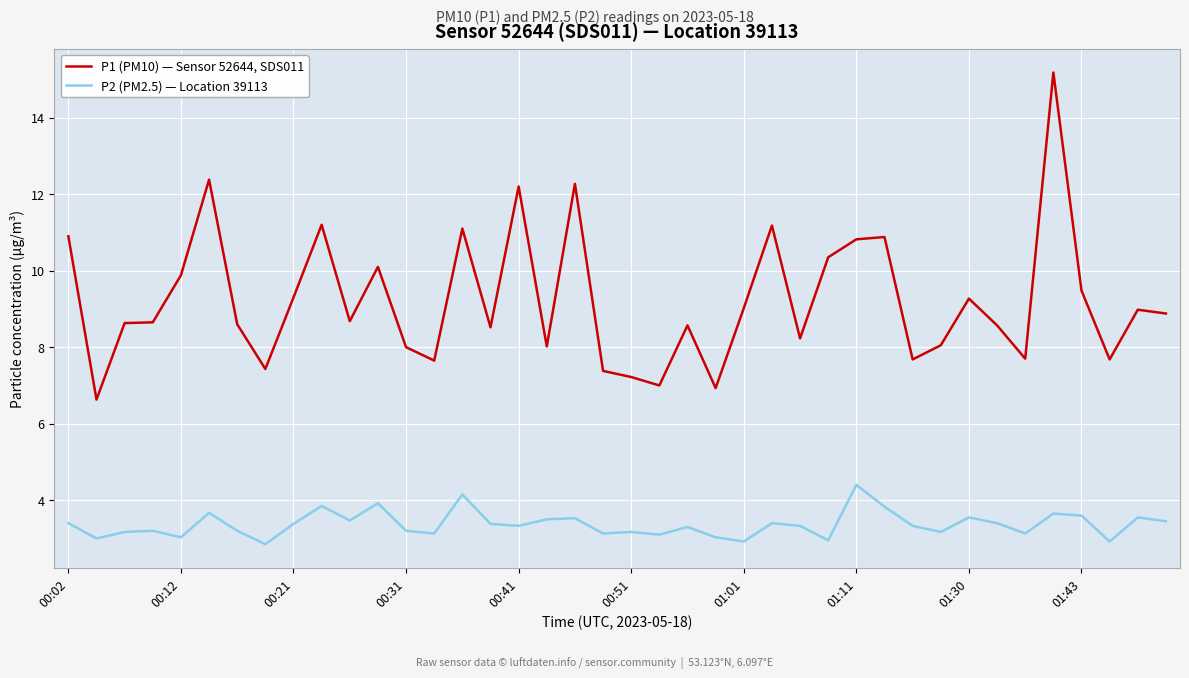

What is the maximum value shown in the chart?

15.2